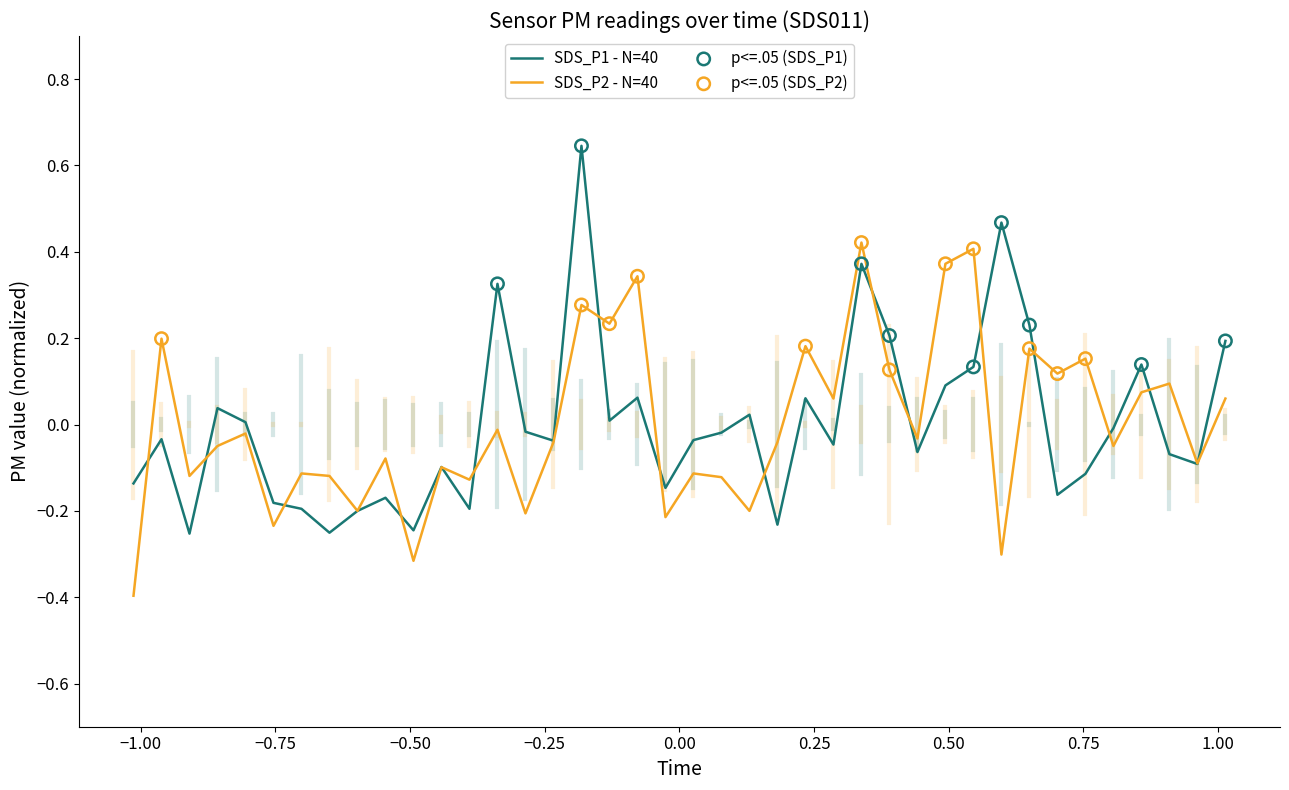

List the series in order of their peak value, highest first.

SDS_P1 - N=40, SDS_P2 - N=40